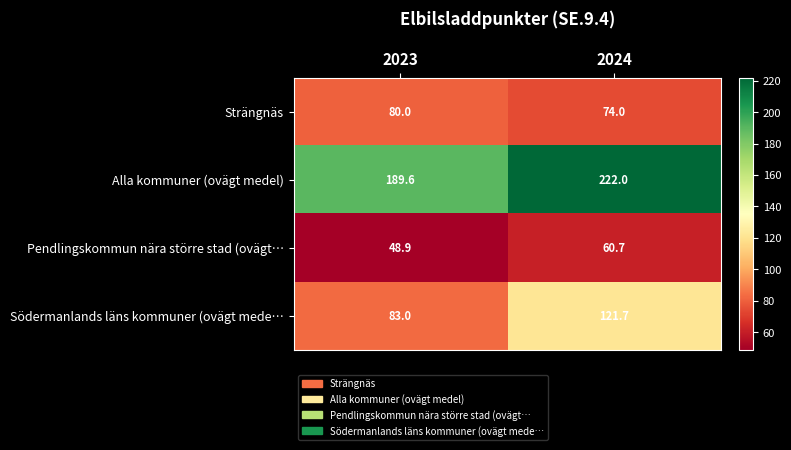

Is the value of Pendlingskommun nära större stad (ovägt… at 2024 greater than the value of Södermanlands läns kommuner (ovägt mede… at 2024?

No